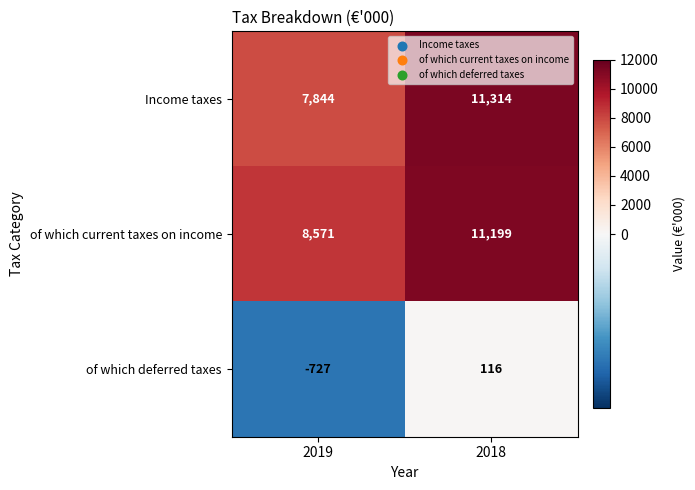

Is the value of of which deferred taxes at 2018 greater than the value of of which current taxes on income at 2018?

No